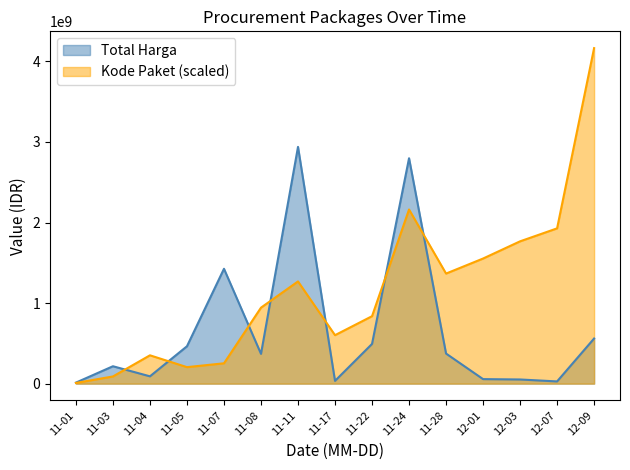

Which series has the widest spread of values?

Kode Paket (scaled)